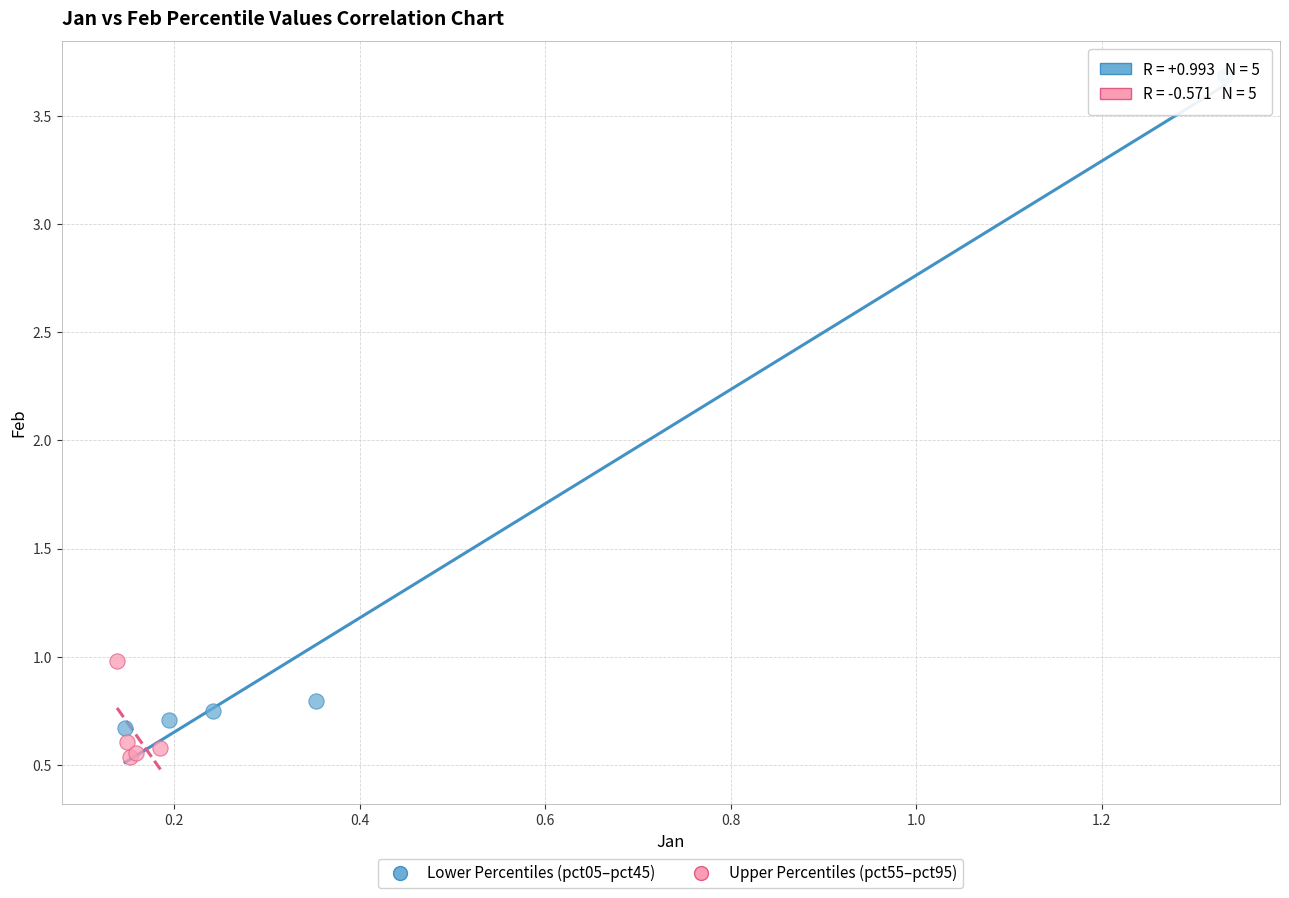

Which series contains the lowest Y value?

Upper Percentiles (pct55–pct95)